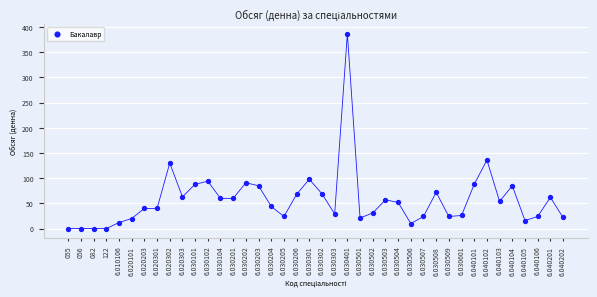

What Y value in the scatter plot is closest to 193?

136